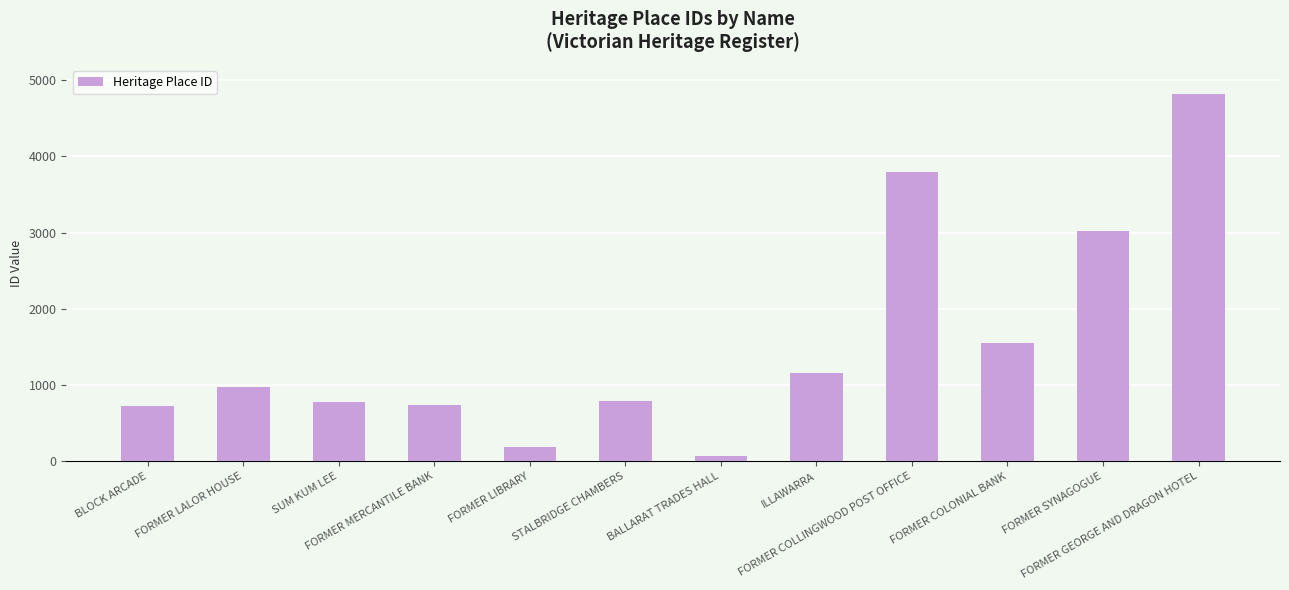

What is the difference between the second highest and minimum values?

3731